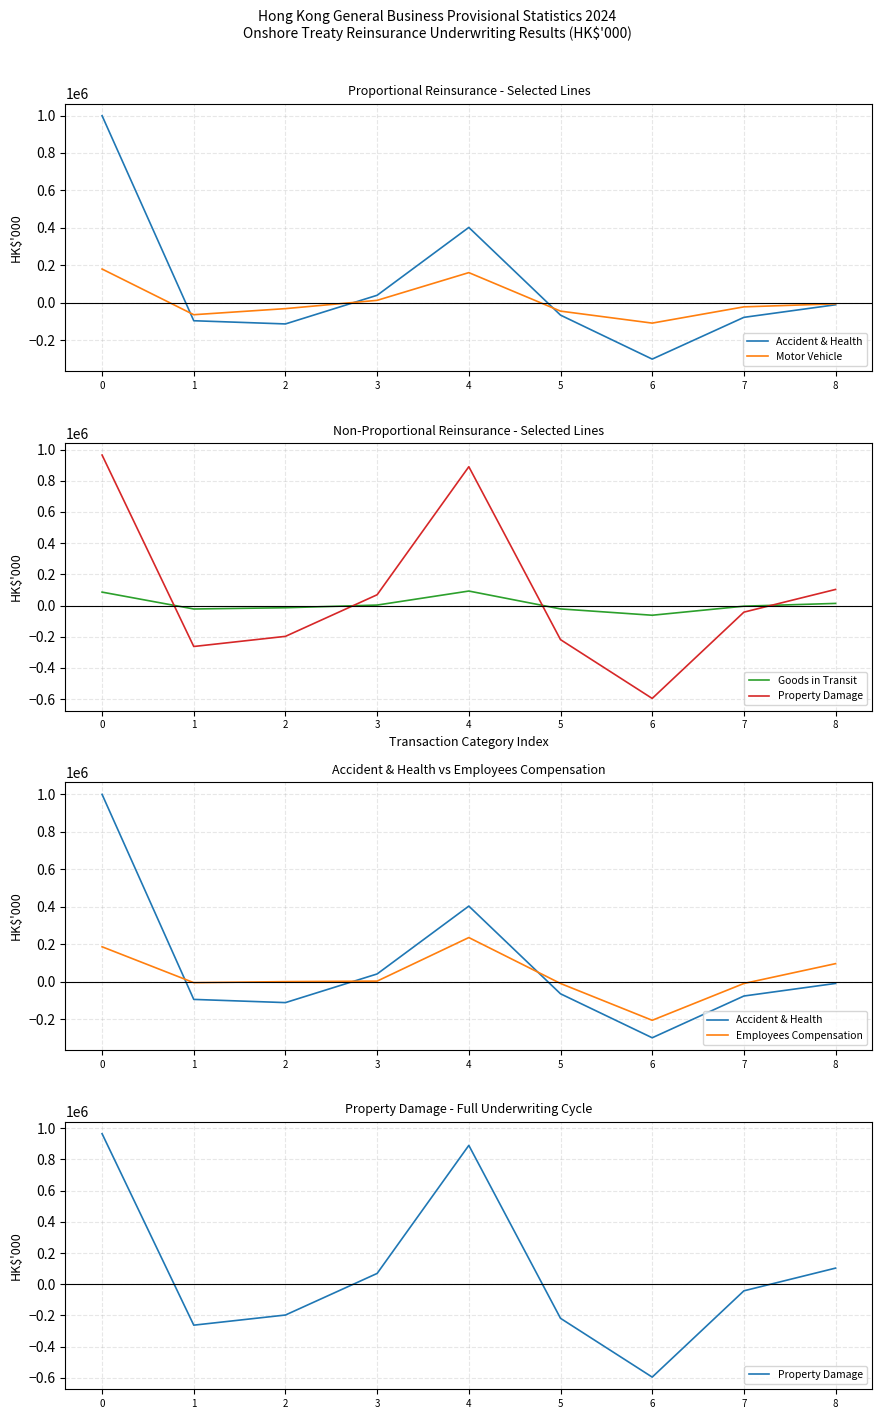

Which series has the largest total across all categories?

Accident & Health